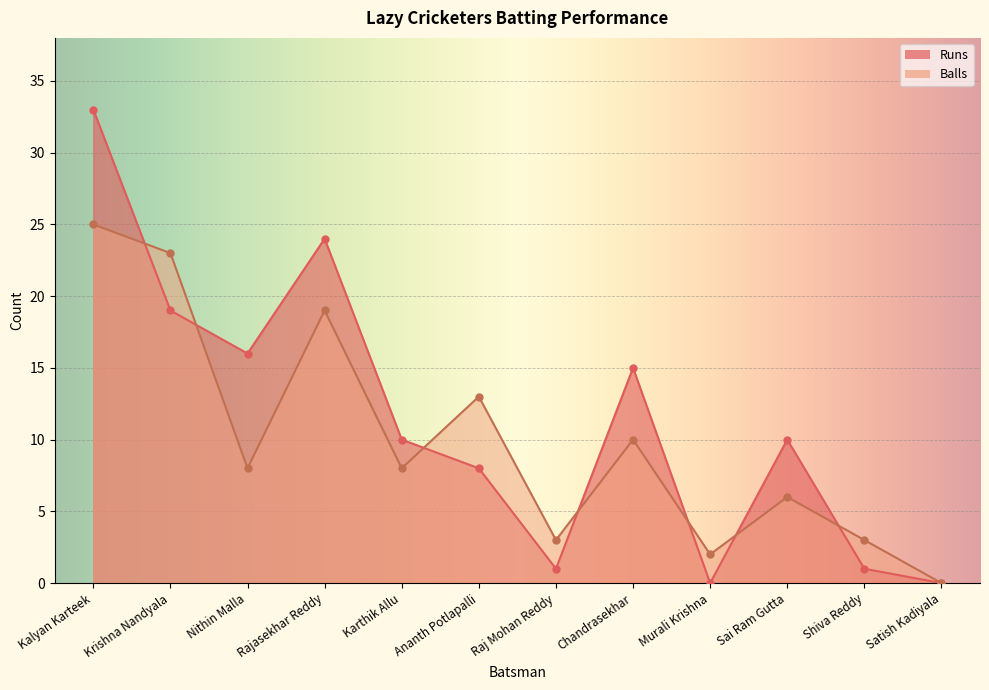

The value of Balls at Raj Mohan Reddy is 3. True or false?

True